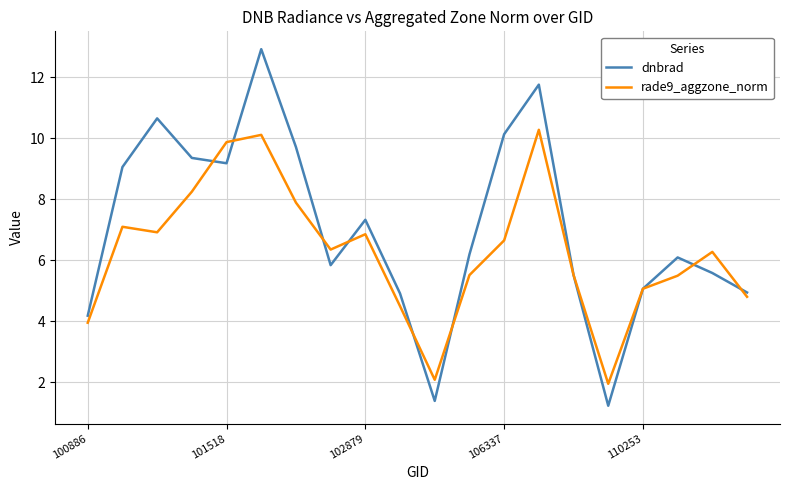

Rank the series by their average value, from lowest to highest.

rade9_aggzone_norm, dnbrad